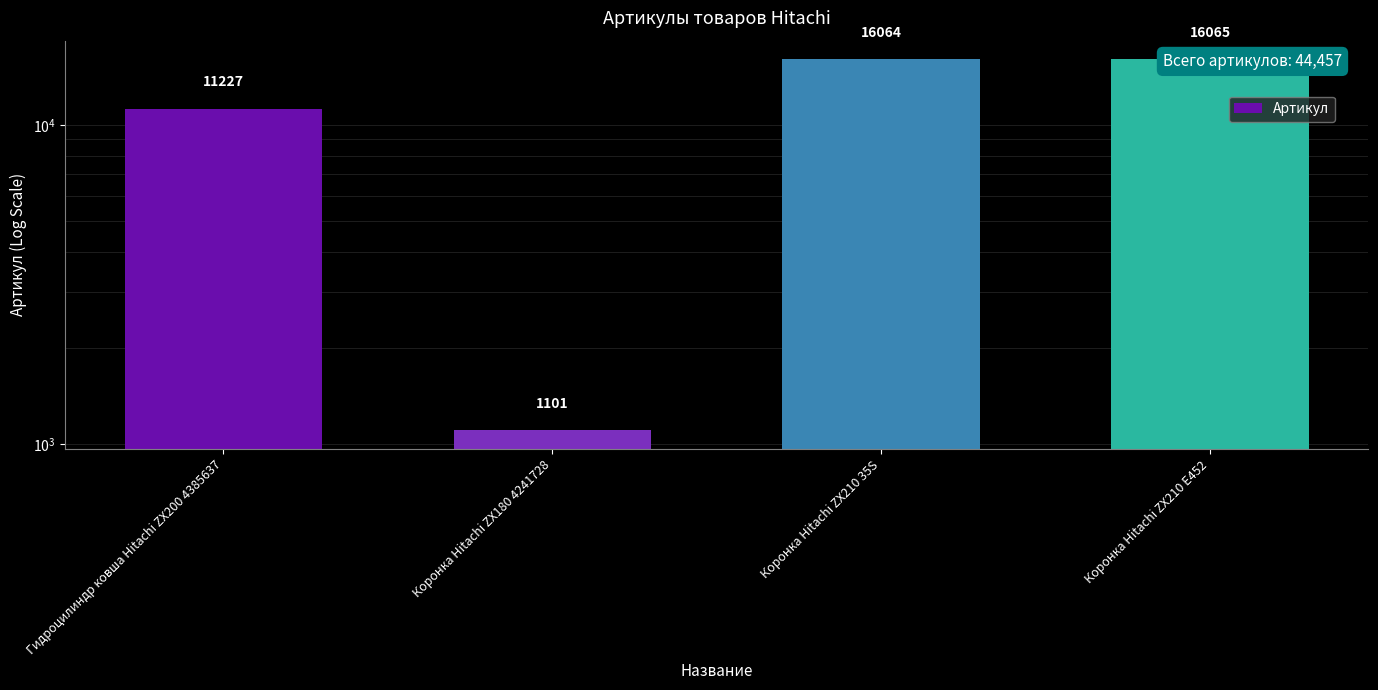

What is the maximum value shown in the chart?

16065